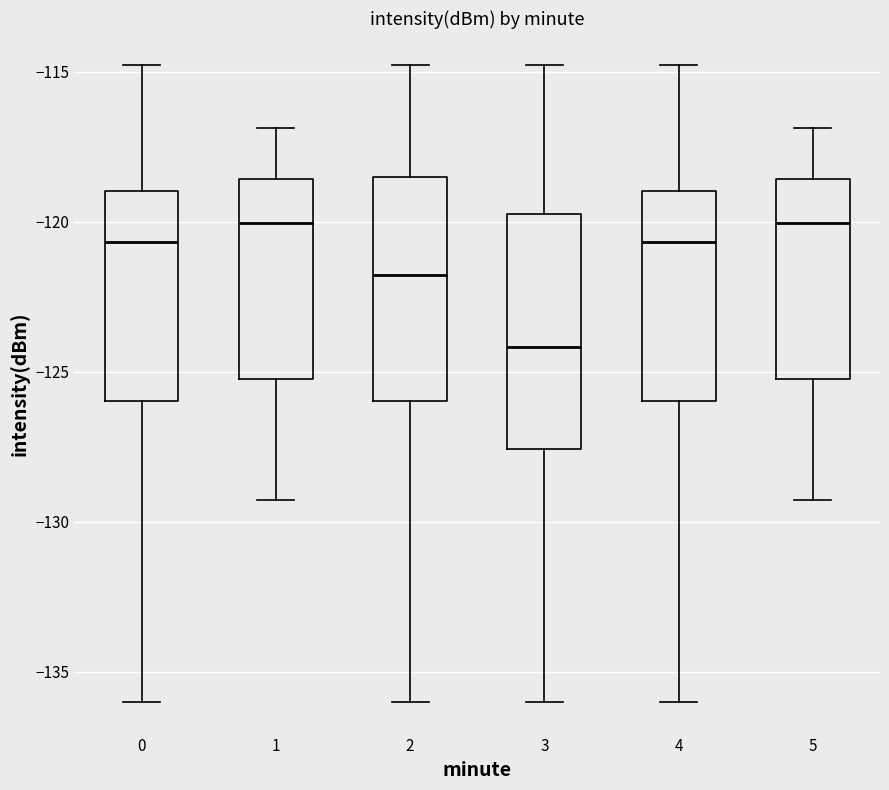

Reading left to right, read every box against the y-axis: the position of its median line, the range the box covers, and the ends of its whiskers. The values are not printed on the chart, so give them approximately, as read against the axis.

0: median -120.5, box -126.0 to -119.0, whiskers -136.0 to -115.0
1: median -120.0, box -125.5 to -118.5, whiskers -129.5 to -117.0
2: median -122.0, box -126.0 to -118.5, whiskers -136.0 to -115.0
3: median -124.0, box -127.5 to -119.5, whiskers -136.0 to -115.0
4: median -120.5, box -126.0 to -119.0, whiskers -136.0 to -115.0
5: median -120.0, box -125.5 to -118.5, whiskers -129.5 to -117.0